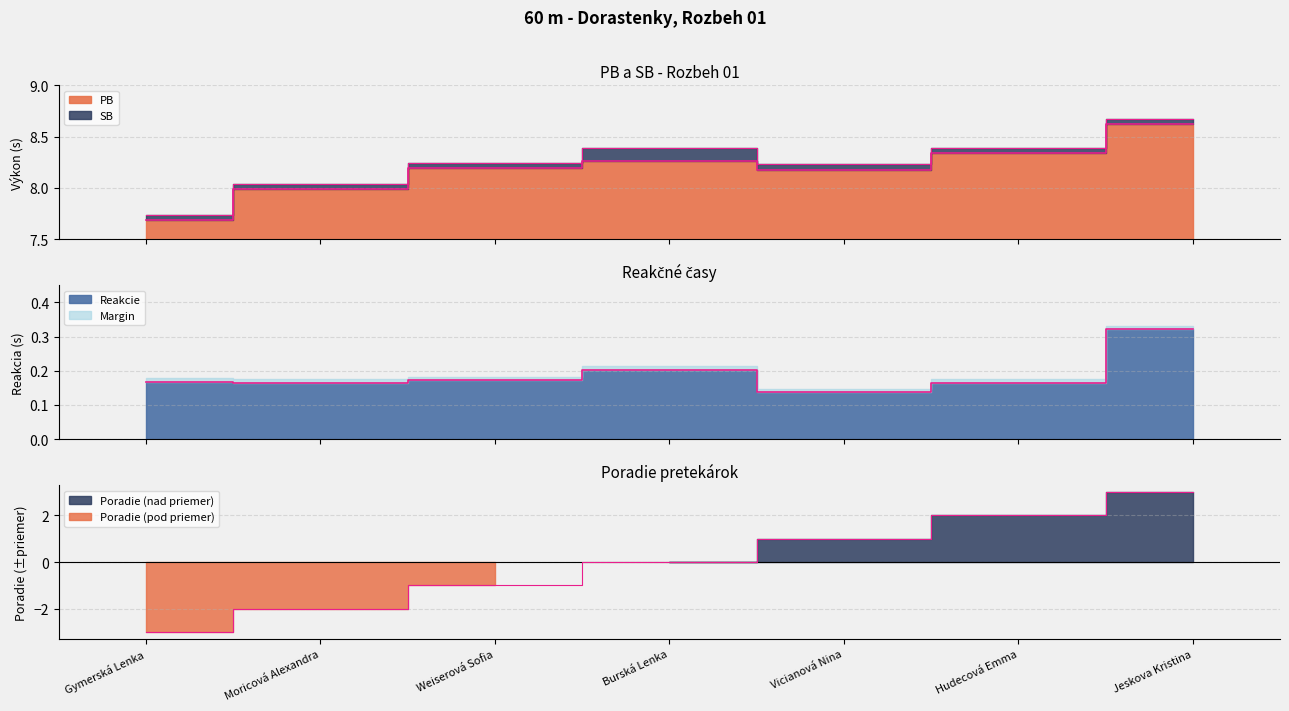

What is the minimum value shown in the chart?

-3.0